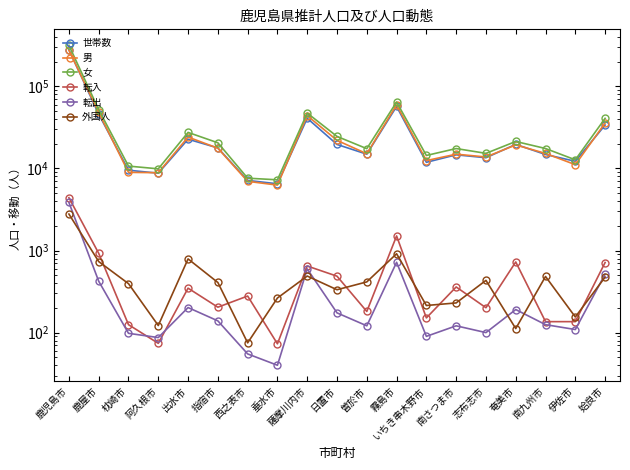

True or false: 女 and 世帯数 intersect in this chart.

False